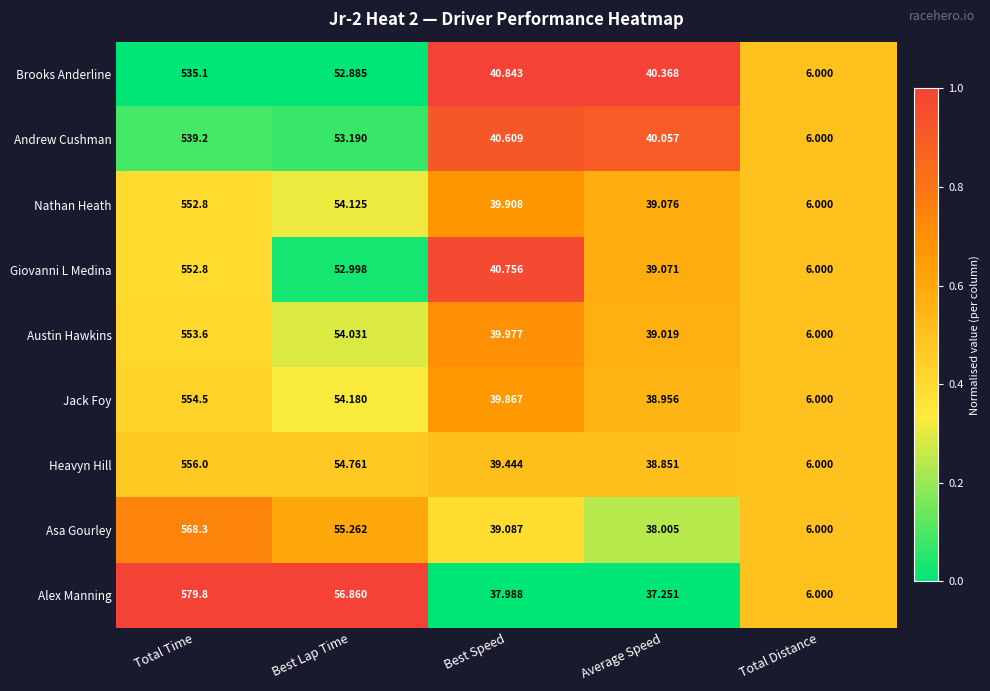

Between Total Time and Average Speed, which series saw the biggest shift?

Alex Manning